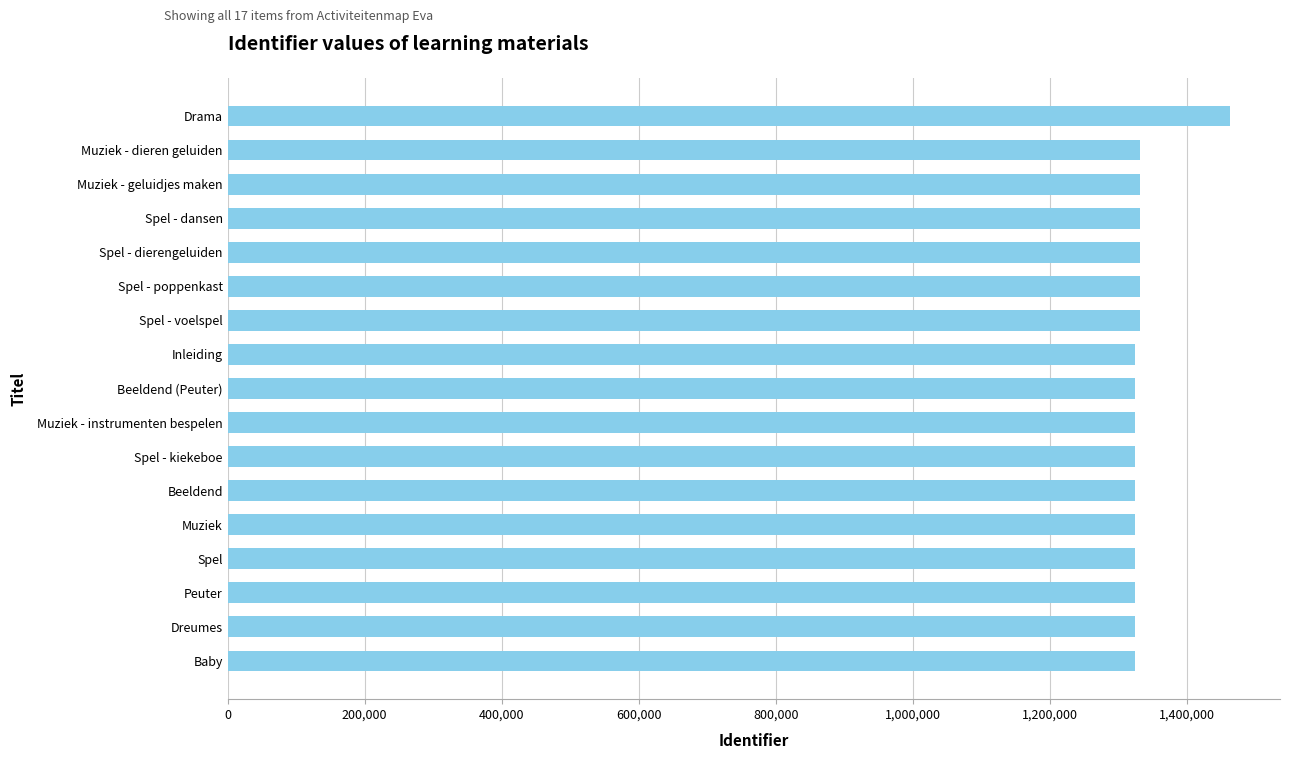

The chart shows a value of 1324235 at Peuter. True or false?

True